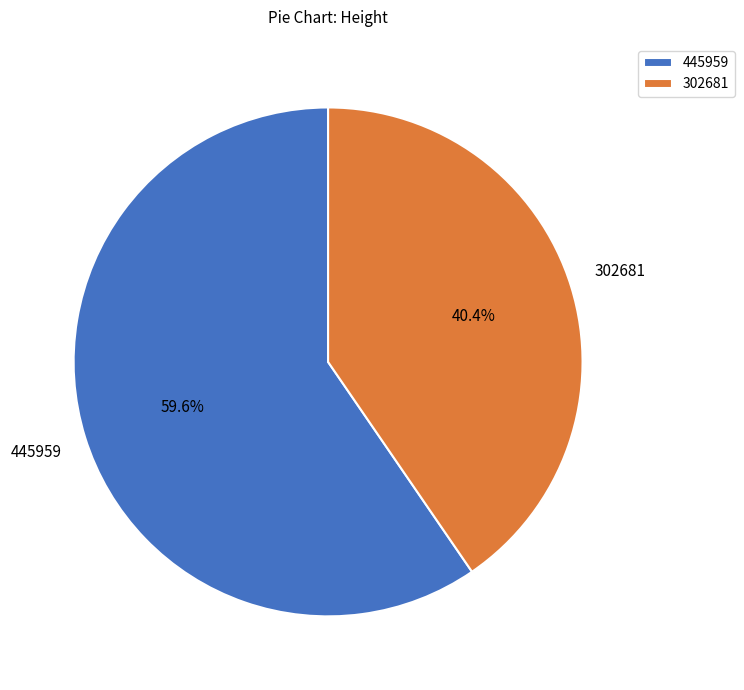

Does any single category account for the majority?

Yes